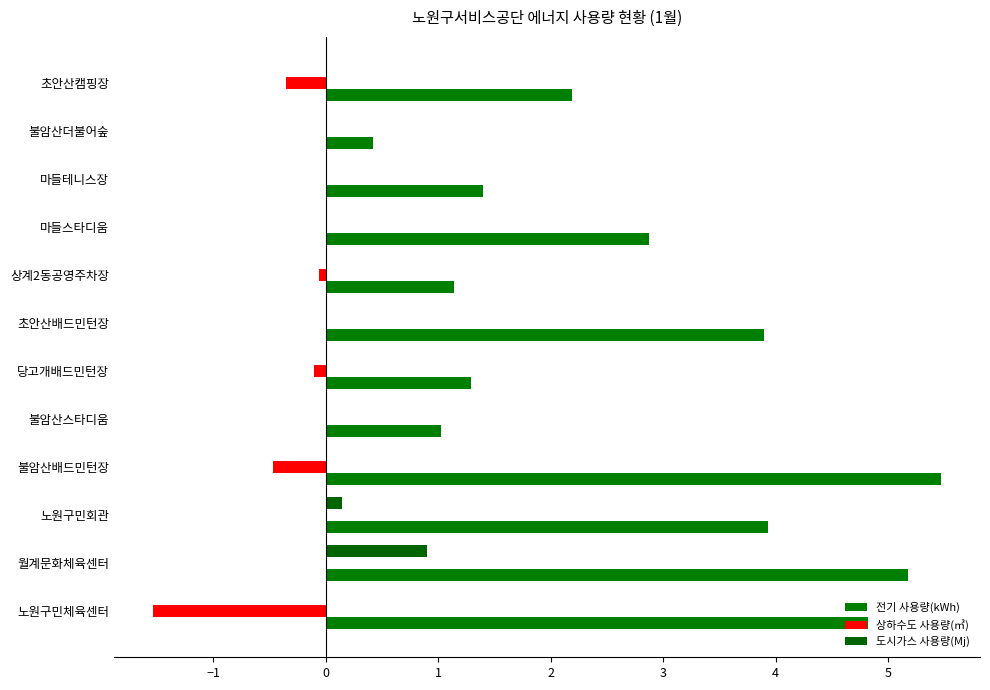

How many categories are shown in the chart?

12